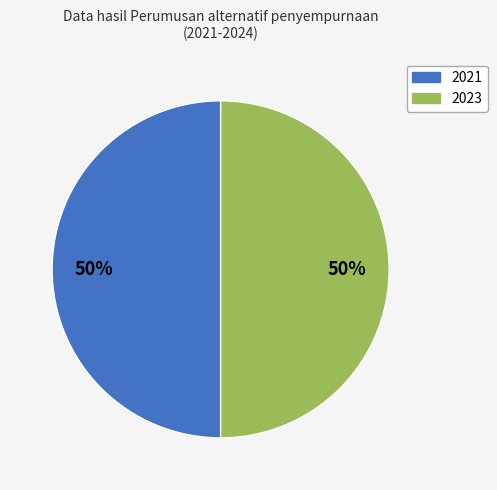

Count the number of slices in the pie.

2